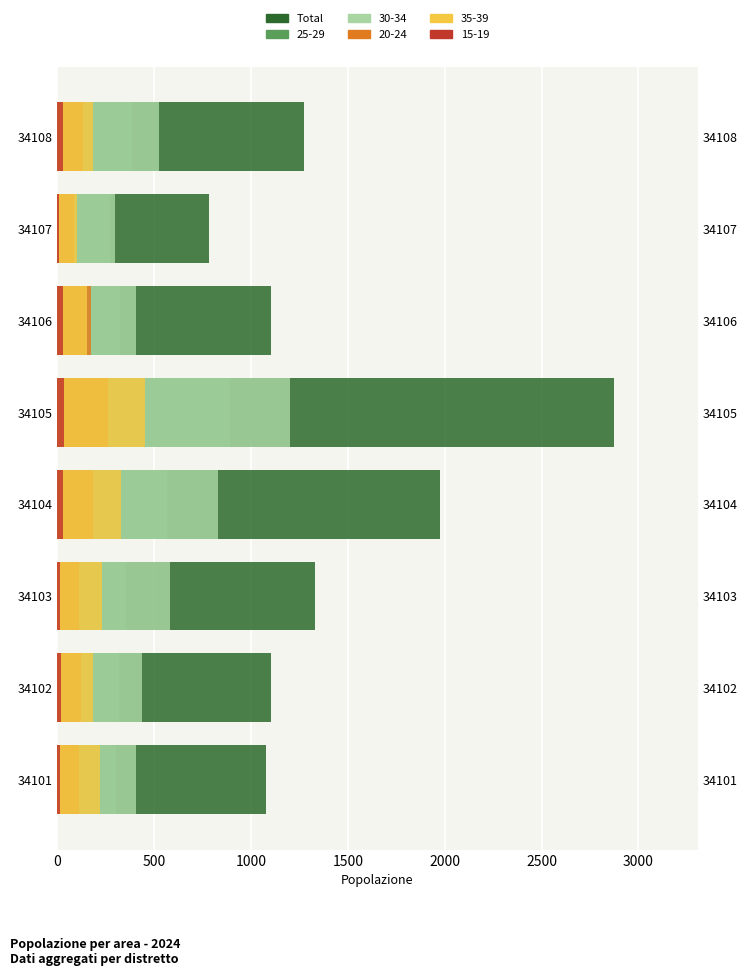

What is the value of the 2nd bar from the left?

1101